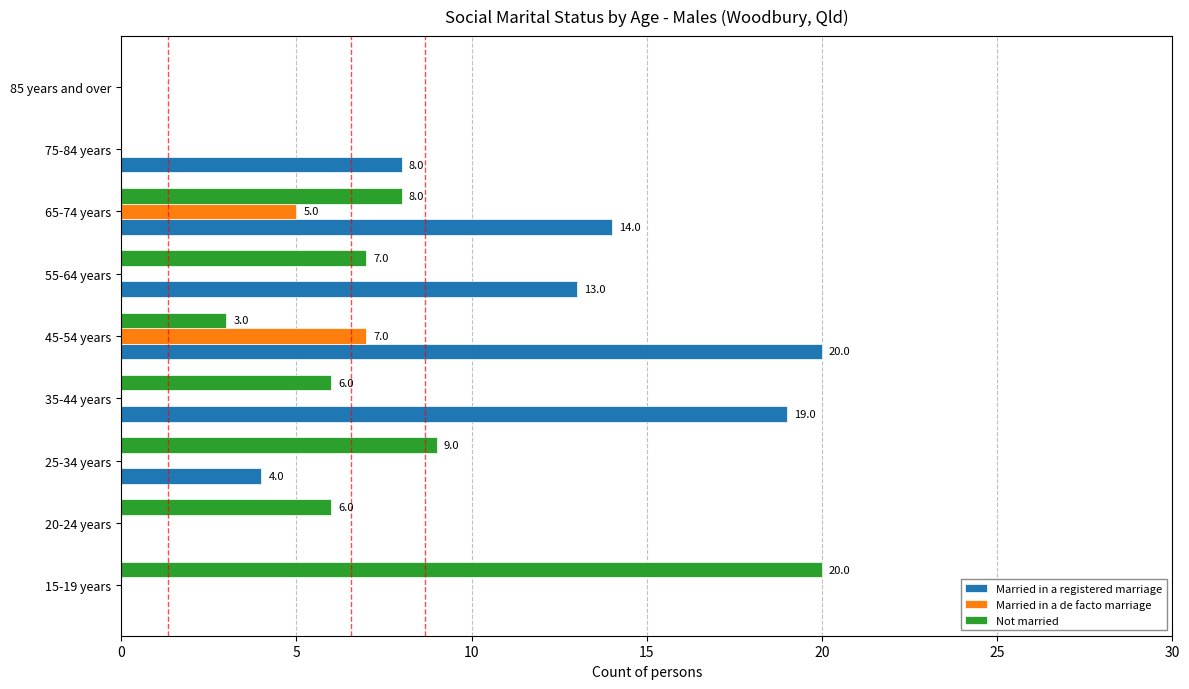

True or false: Married in a registered marriage has a value of 14 at 85 years and over.

False